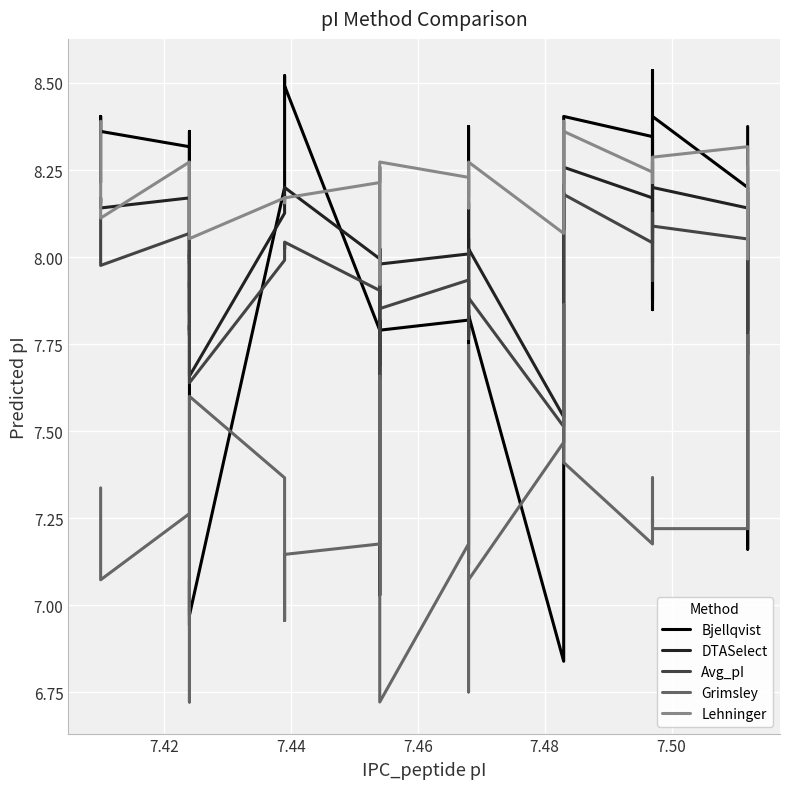

Is this an area chart (filled region under the line)?

No